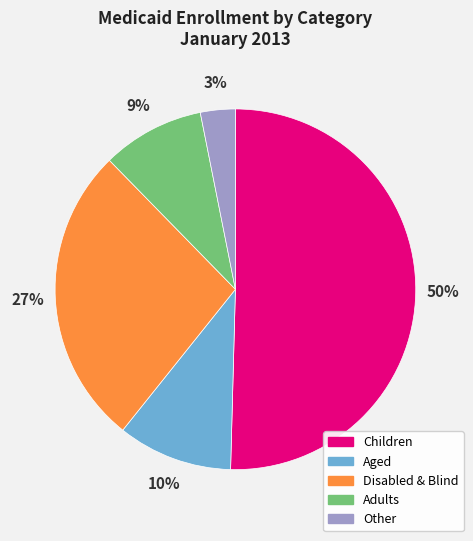

To the nearest percent, what is the difference between the Disabled & Blind and Other slice percentages?

24%